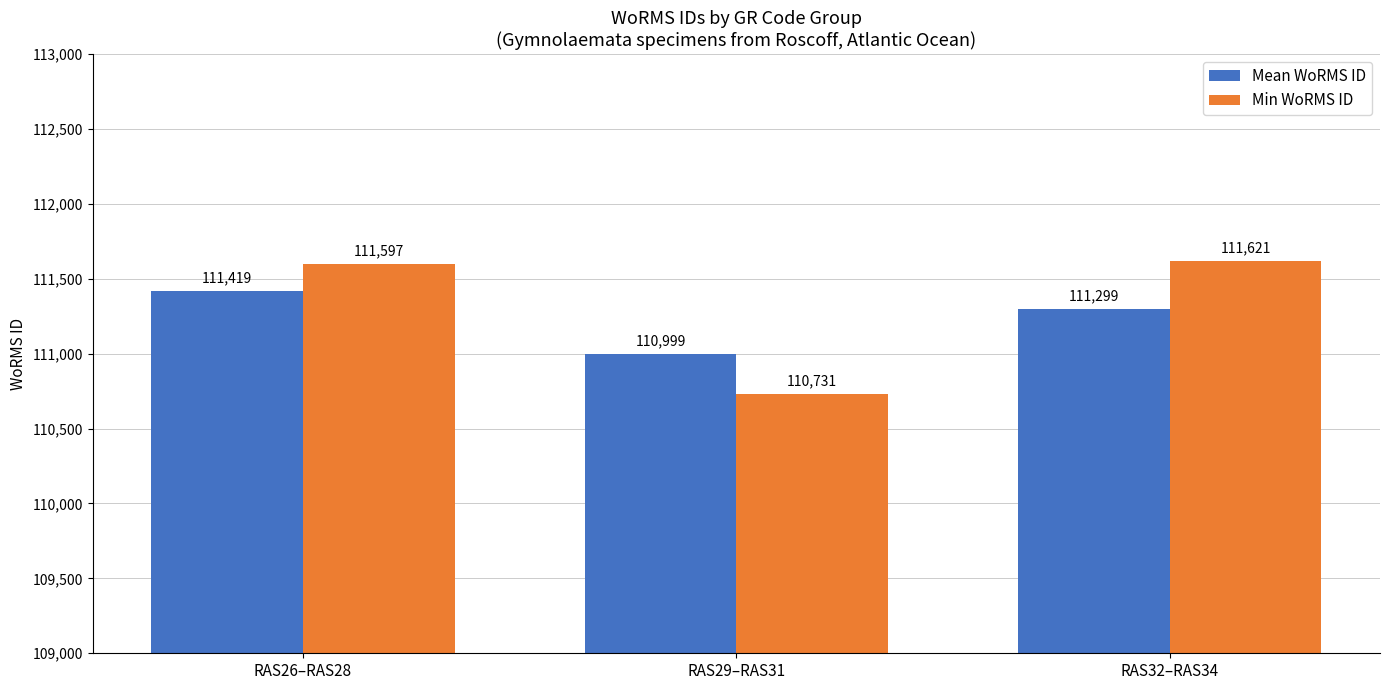

What is the sum of the Mean WoRMS ID values at RAS29–RAS31 and RAS32–RAS34?

222298